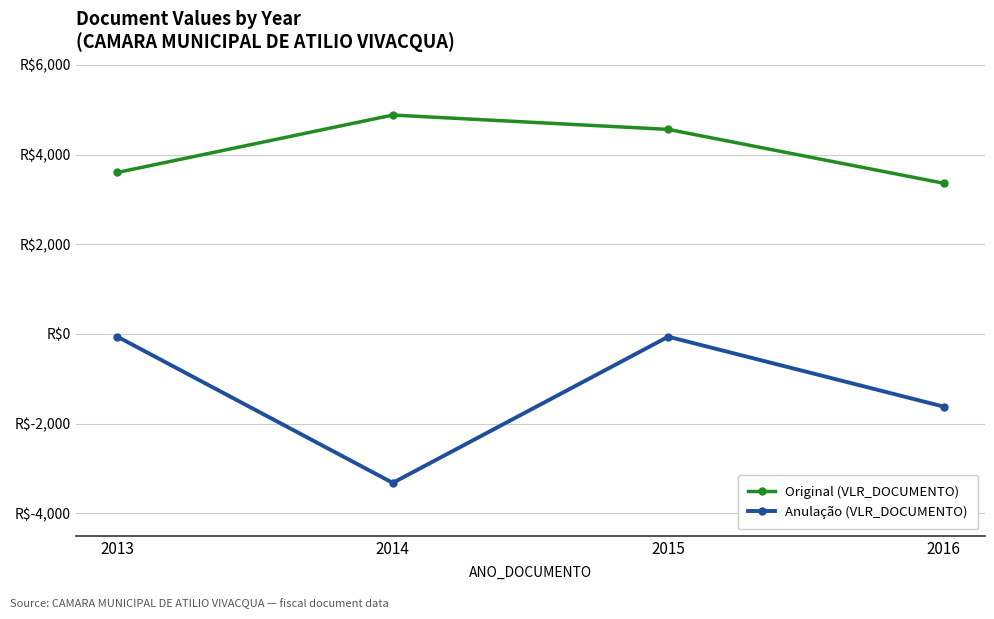

What is the total value across all series at 2013?

3540.0